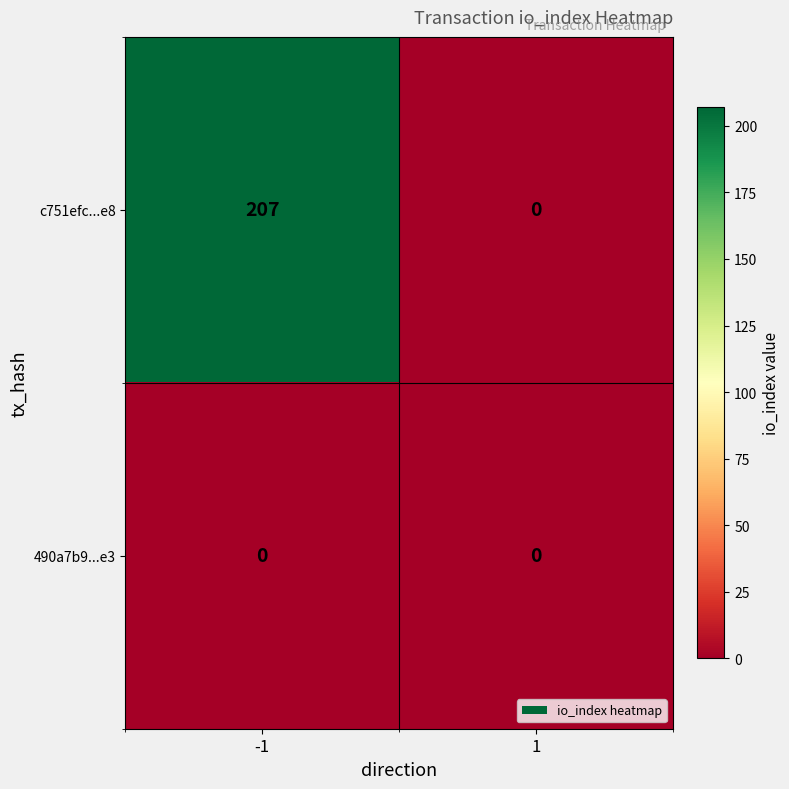

What is the difference between the maximum and minimum values in the c751efc...e8 series?

207